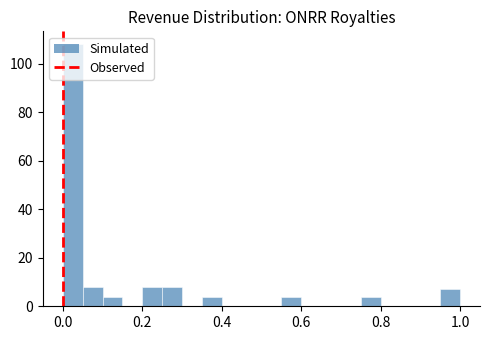

Read against the x-axis, roughly where is the centre of the tallest bar?

0.02